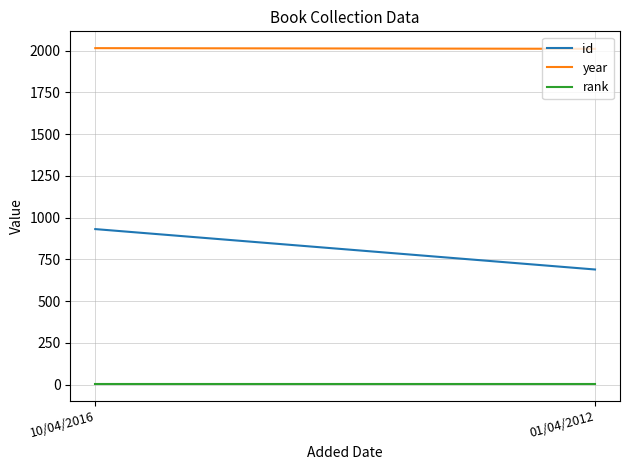

At which label does rank reach its peak?

10/04/2016